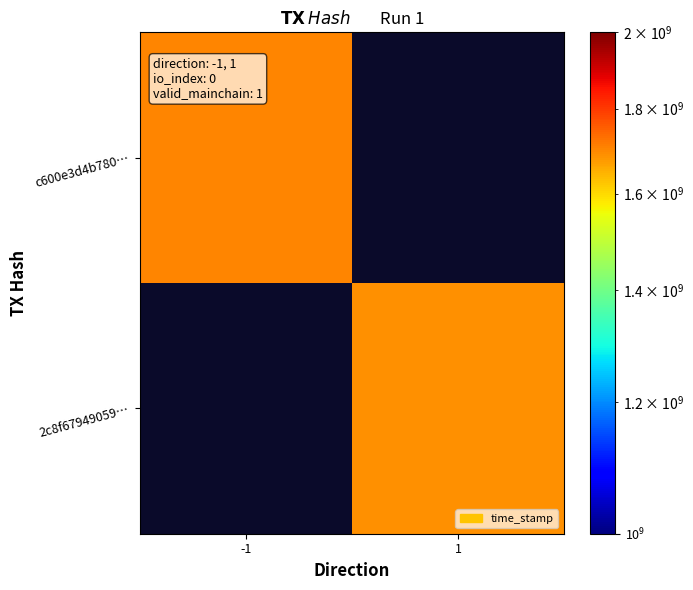

Is the value of c600e3d4b780… at -1 greater than the value of 2c8f67949059… at 1?

Yes